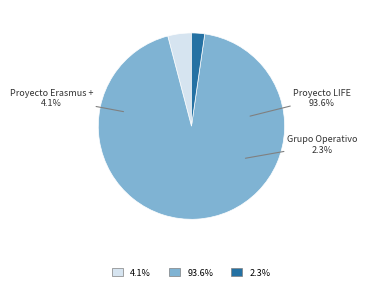

What percentage is NOT represented by Proyecto Erasmus +?

95.9%